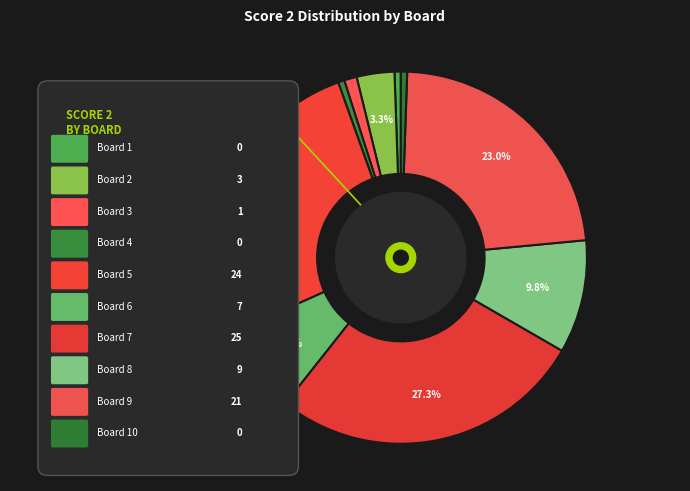

Rank the categories by value from lowest to highest.

Board 1, Board 4, Board 10, Board 3, Board 2, Board 6, Board 8, Board 9, Board 5, Board 7